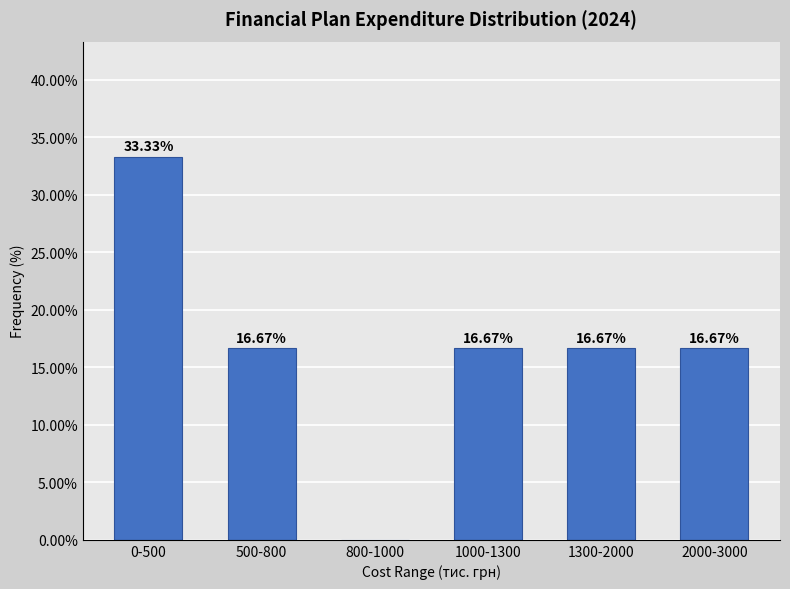

What is the change in value from 0-500 to 1300-2000?

-16.7